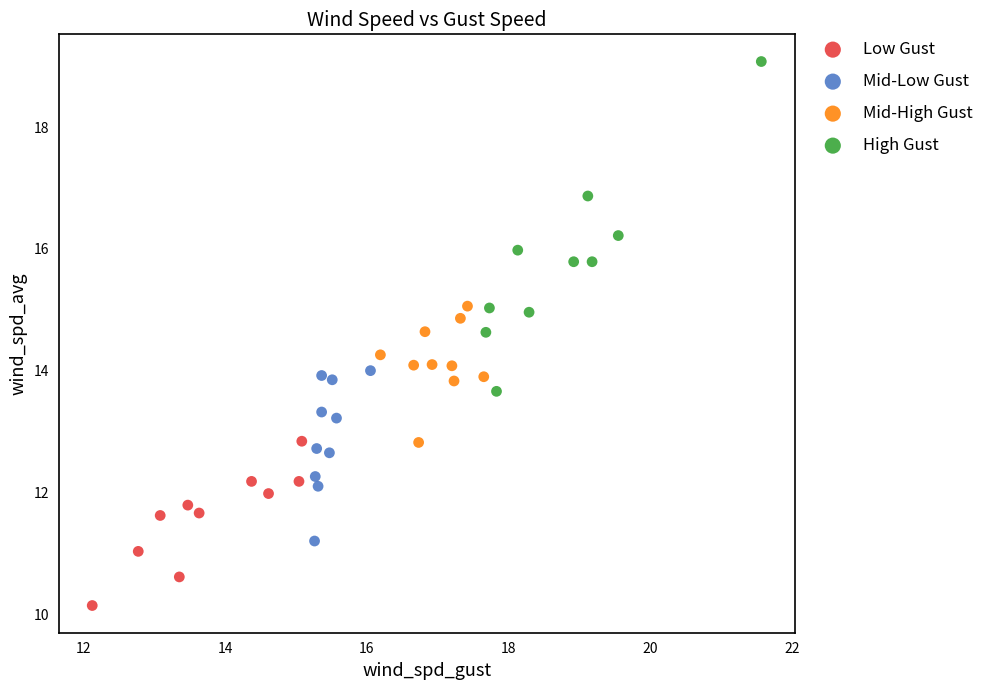

Which series has the largest Y range (max minus min)?

High Gust